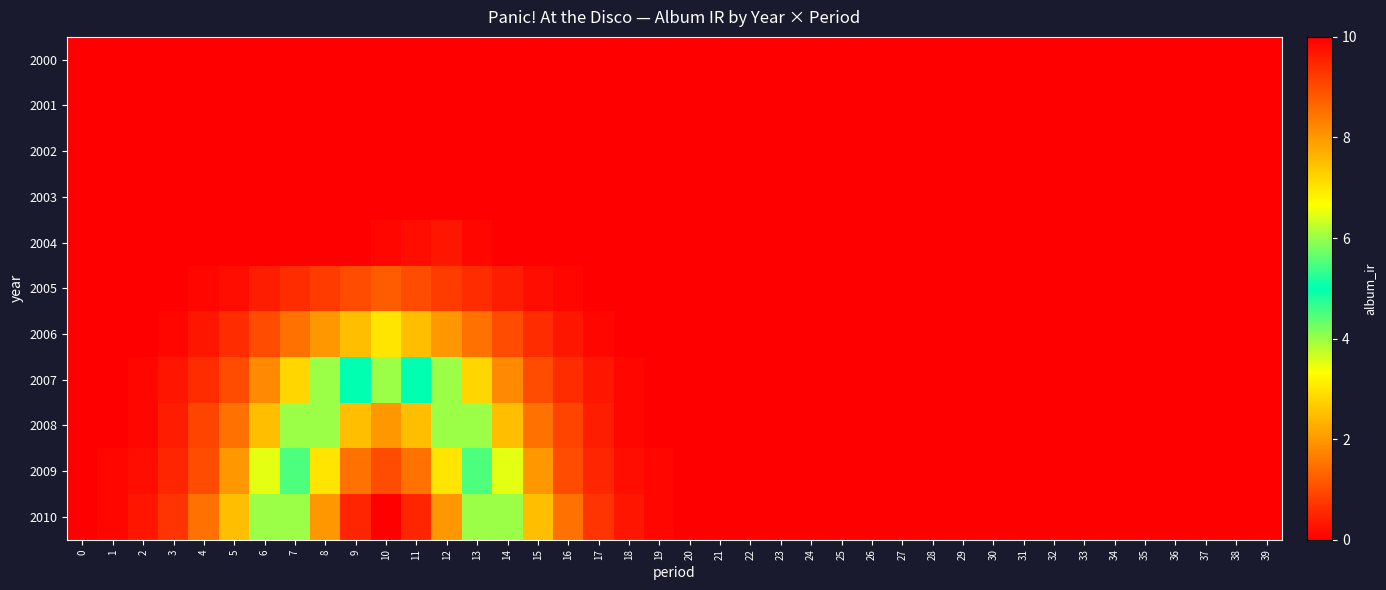

Which category has the highest value across all series?

10